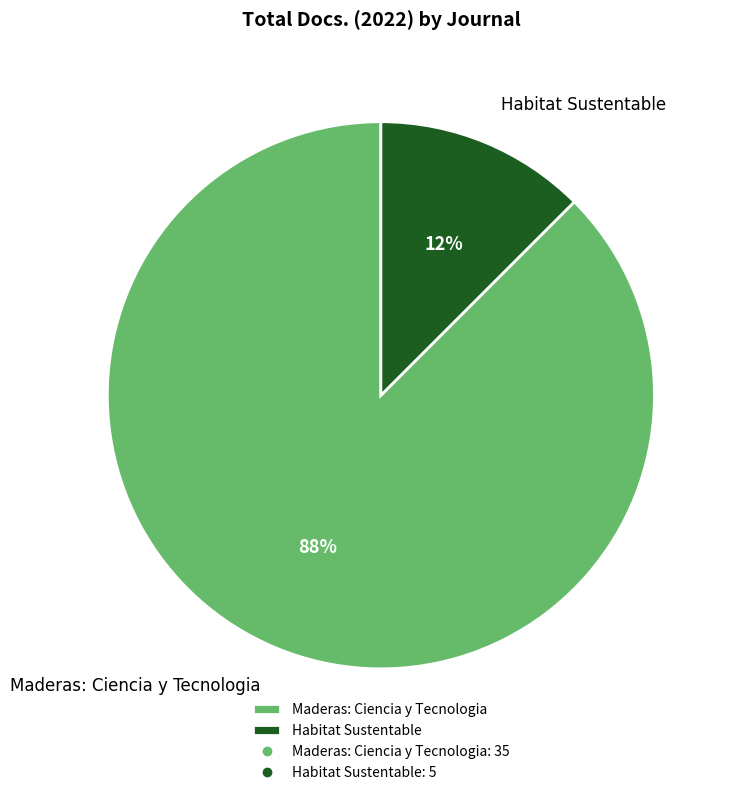

To the nearest percent, what is the average slice percentage?

50%